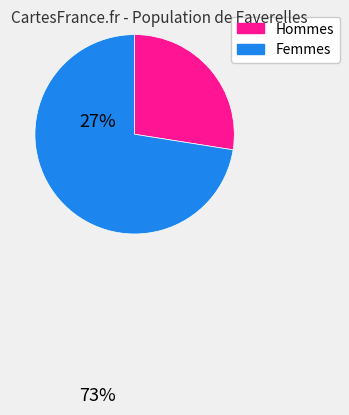

Does any single category account for the majority?

Yes